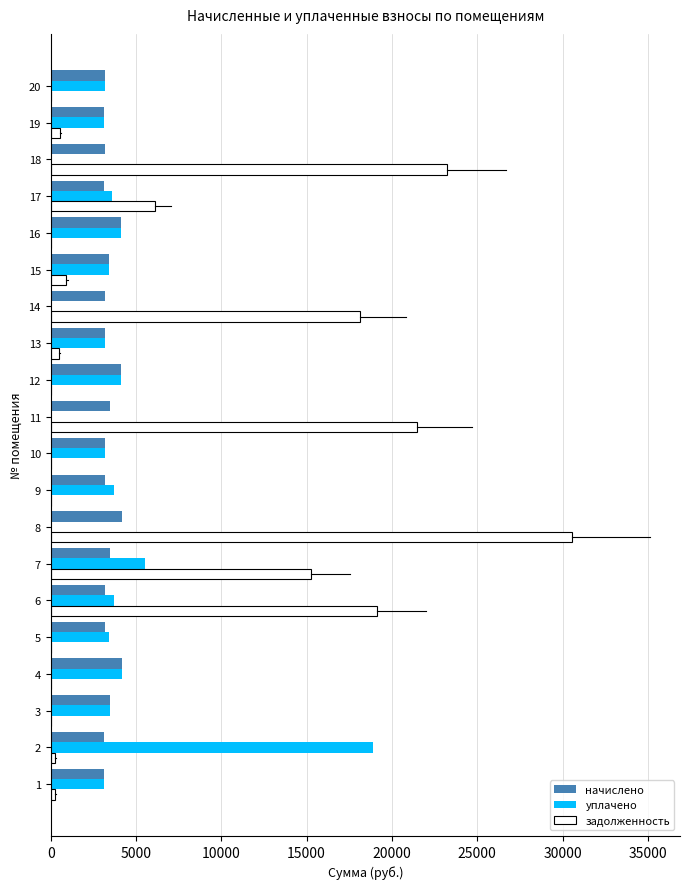

The value of начислено at 7 is 3481.9. True or false?

True